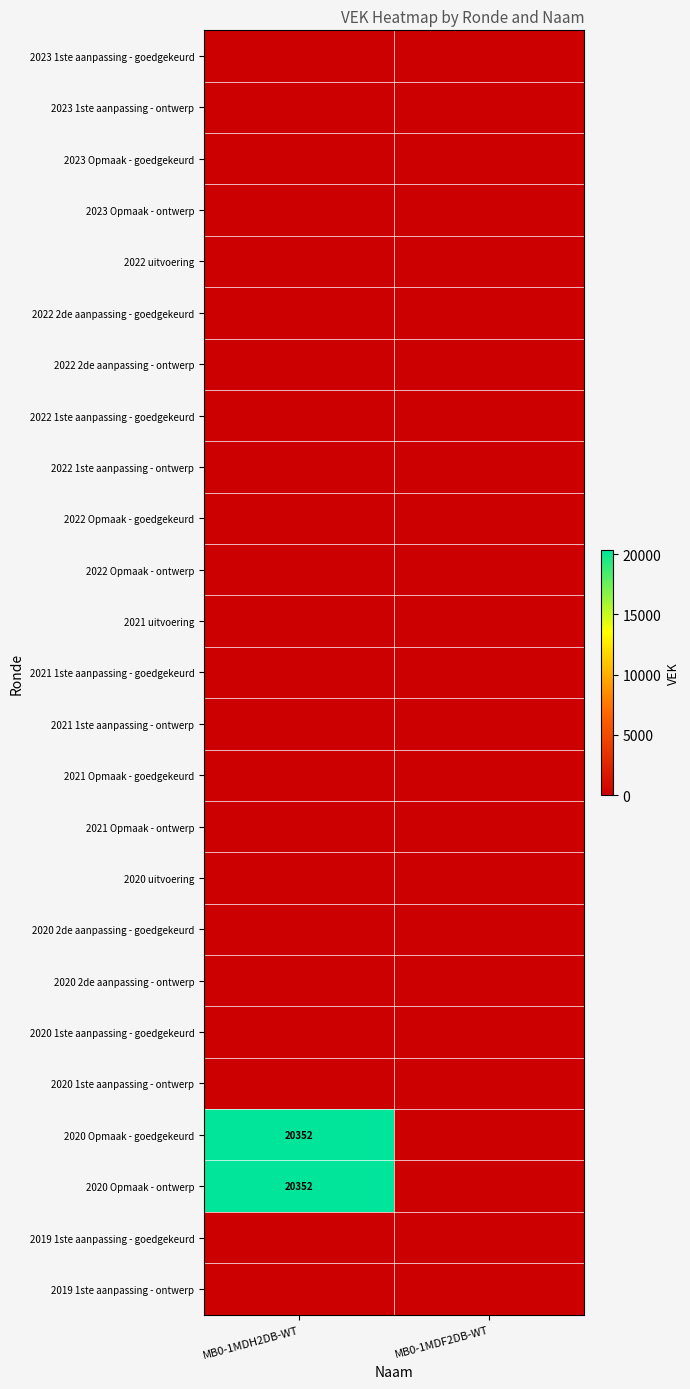

Is it true that 2021 Opmaak - goedgekeurd equals 0 at MB0-1MDH2DB-WT?

True